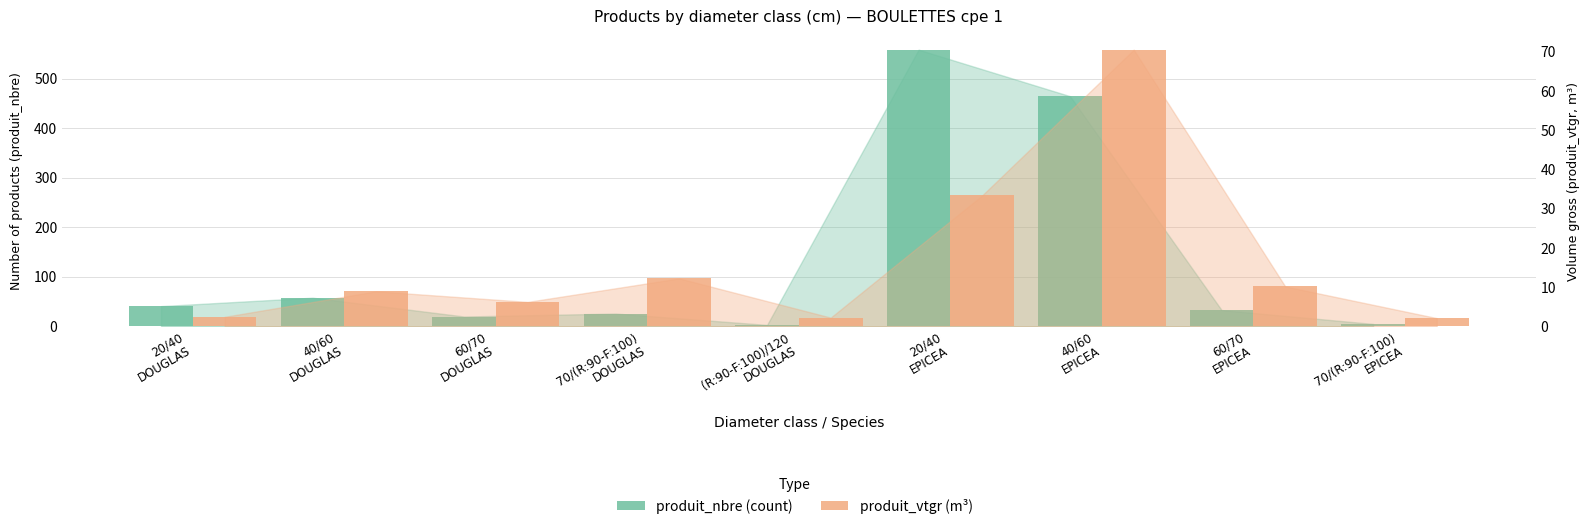

What is the highest value of the produit_nbre (count) series?

559.0